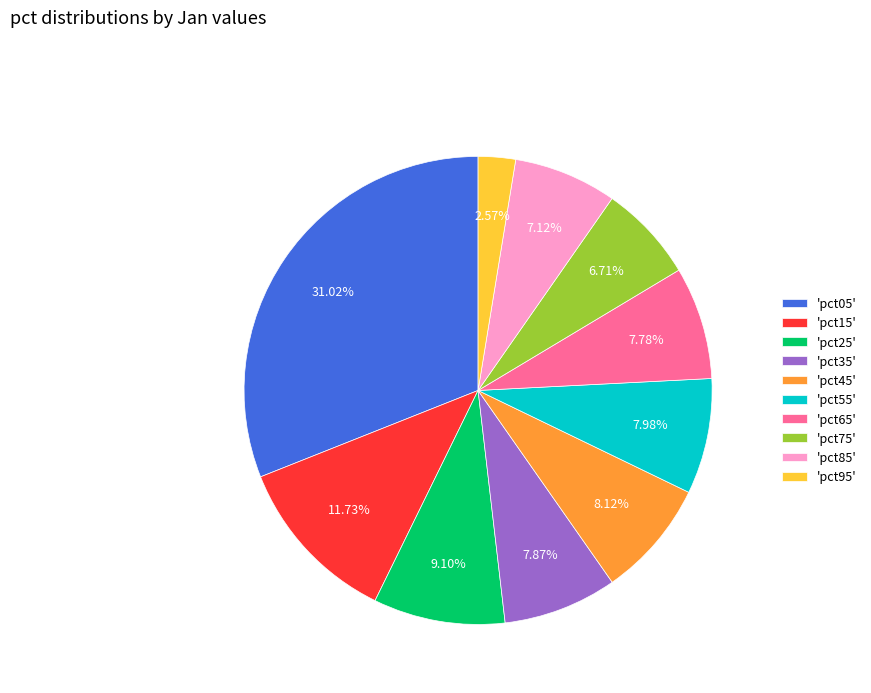

Is there any slice that represents more than half of the pie?

No